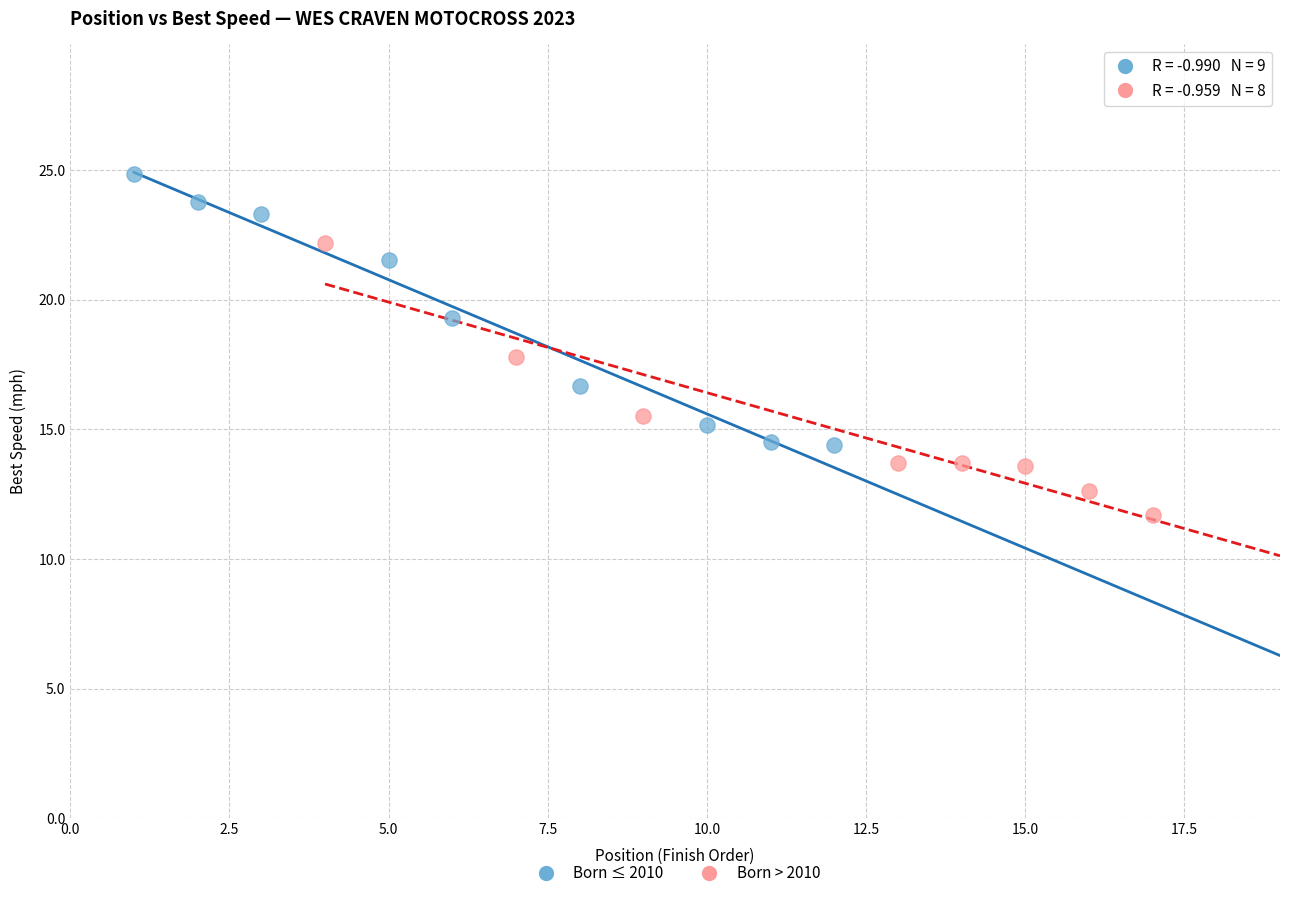

What are all the series names shown in the legend?

Born ≤ 2010, Born > 2010